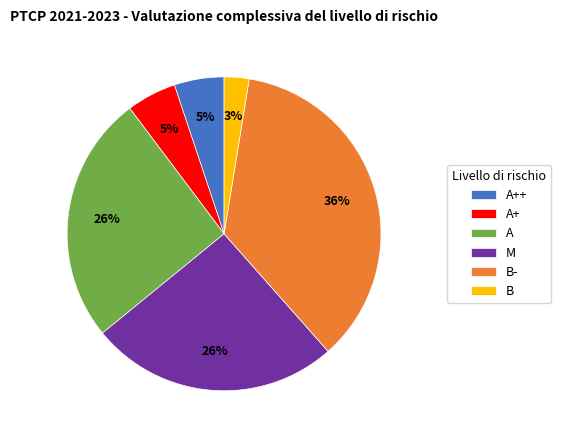

Is the sum of B and B- greater than half?

No